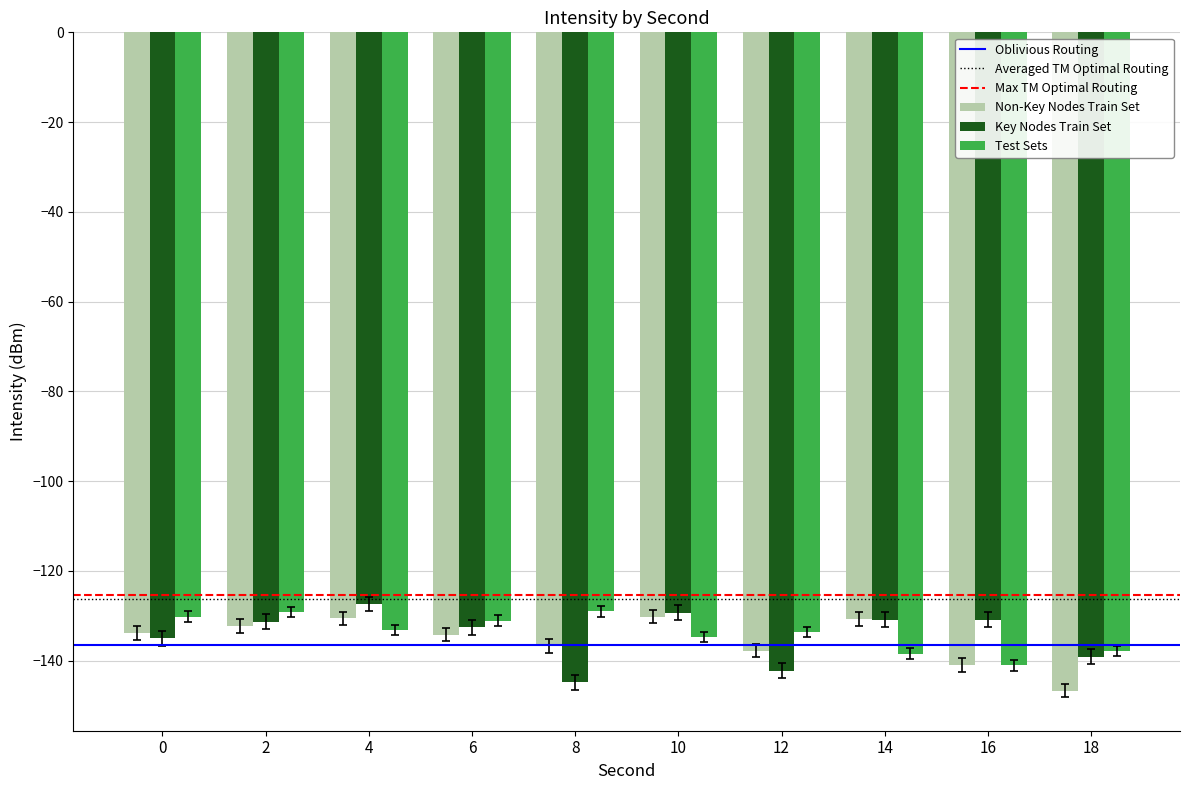

What is the approximate value of Test Sets at 4?

-133.2